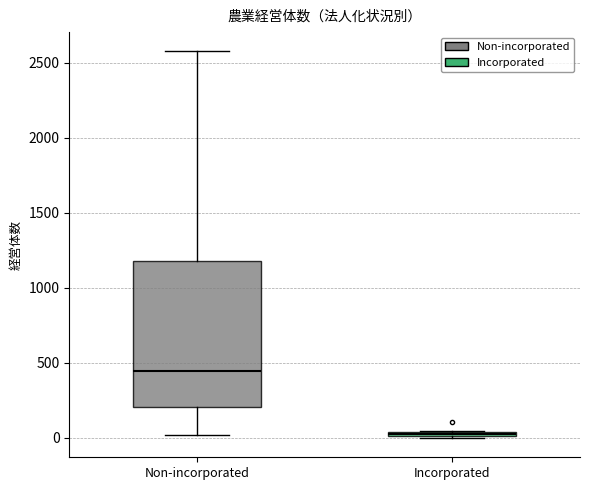

Which box's median line is the highest?

Non-incorporated